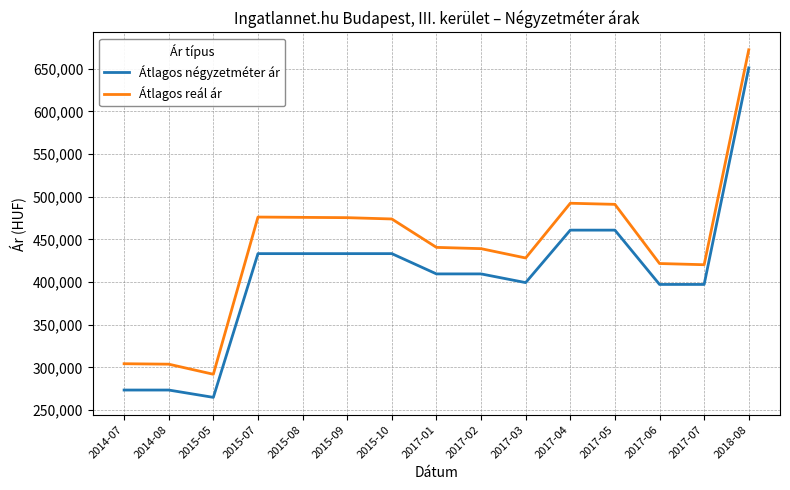

Rank the series by their average value, from highest to lowest.

Átlagos reál ár, Átlagos négyzetméter ár